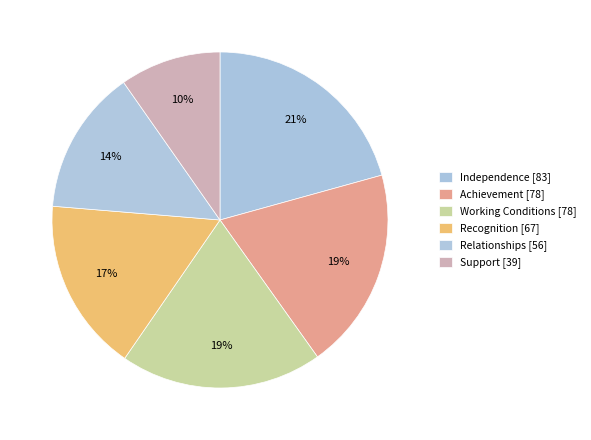

Do Working Conditions and Recognition together represent more than half of the pie?

No